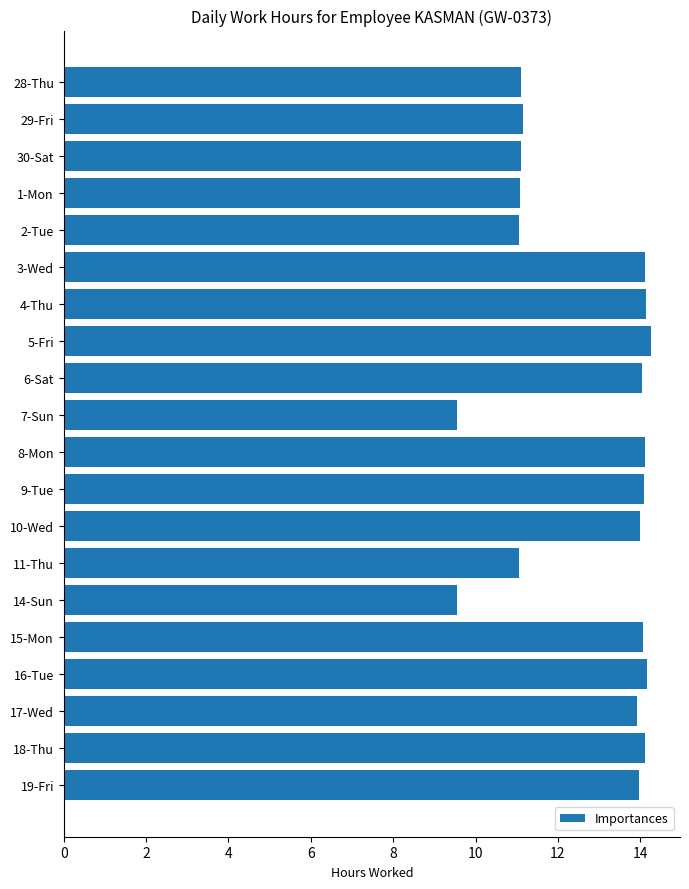

What is the difference between the values at 2-Tue and 18-Thu?

3.1